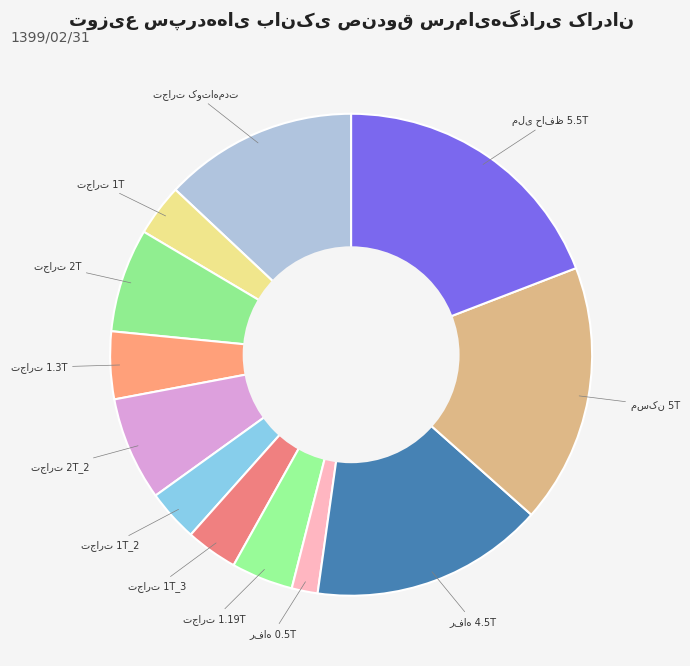

How many slices are in this pie chart?

12